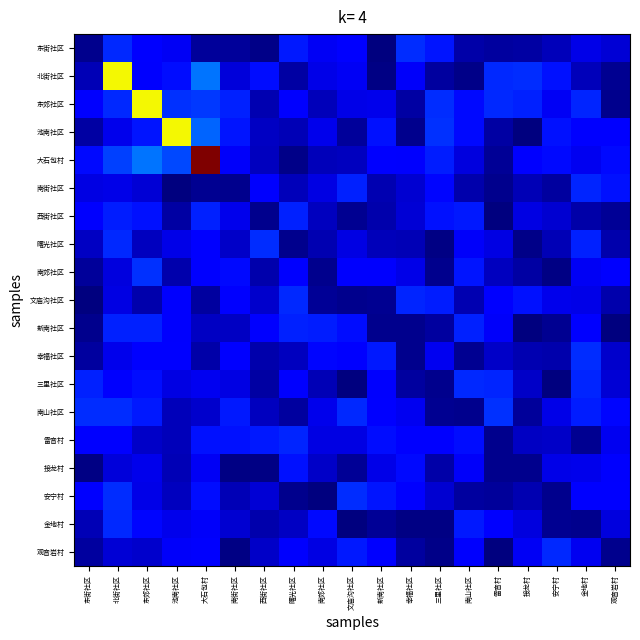

At how many categories does at least one series exceed 0?

19